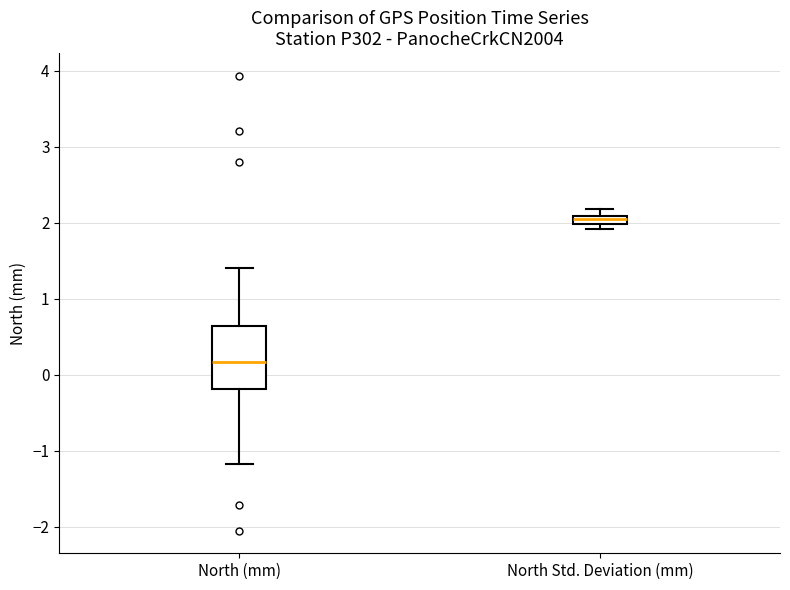

Which box is the tallest, from its lower edge to its upper edge?

North (mm)